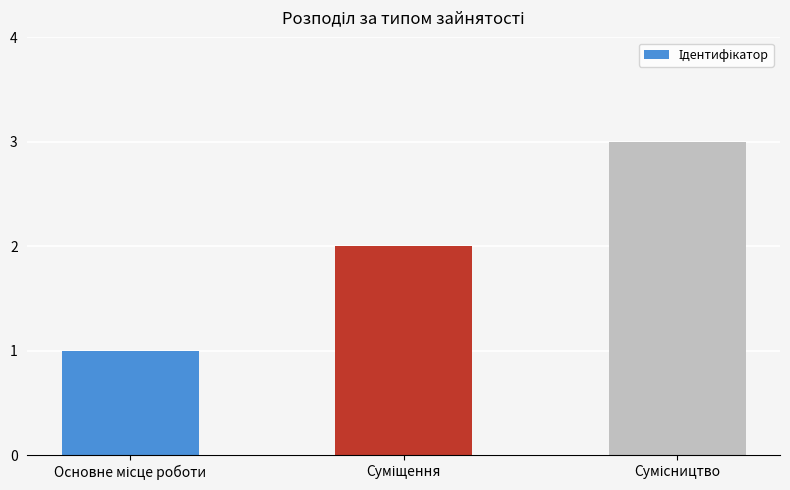

What is the maximum value shown in the chart?

3